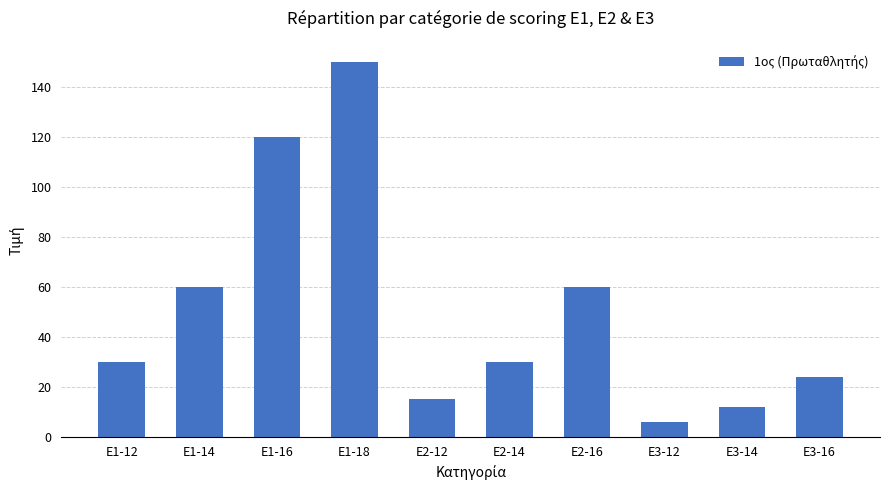

What is the average value?

51